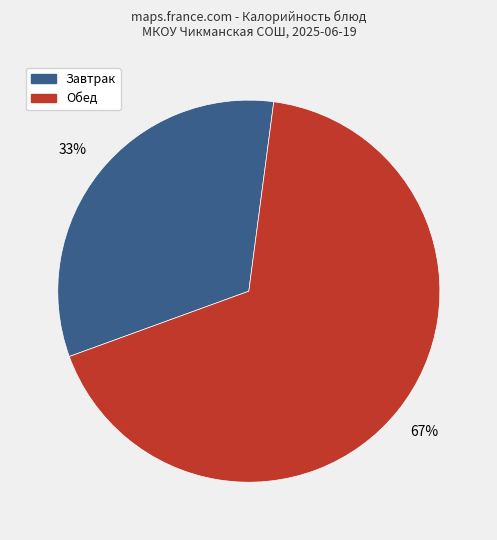

Is there any slice that represents more than half of the pie?

Yes